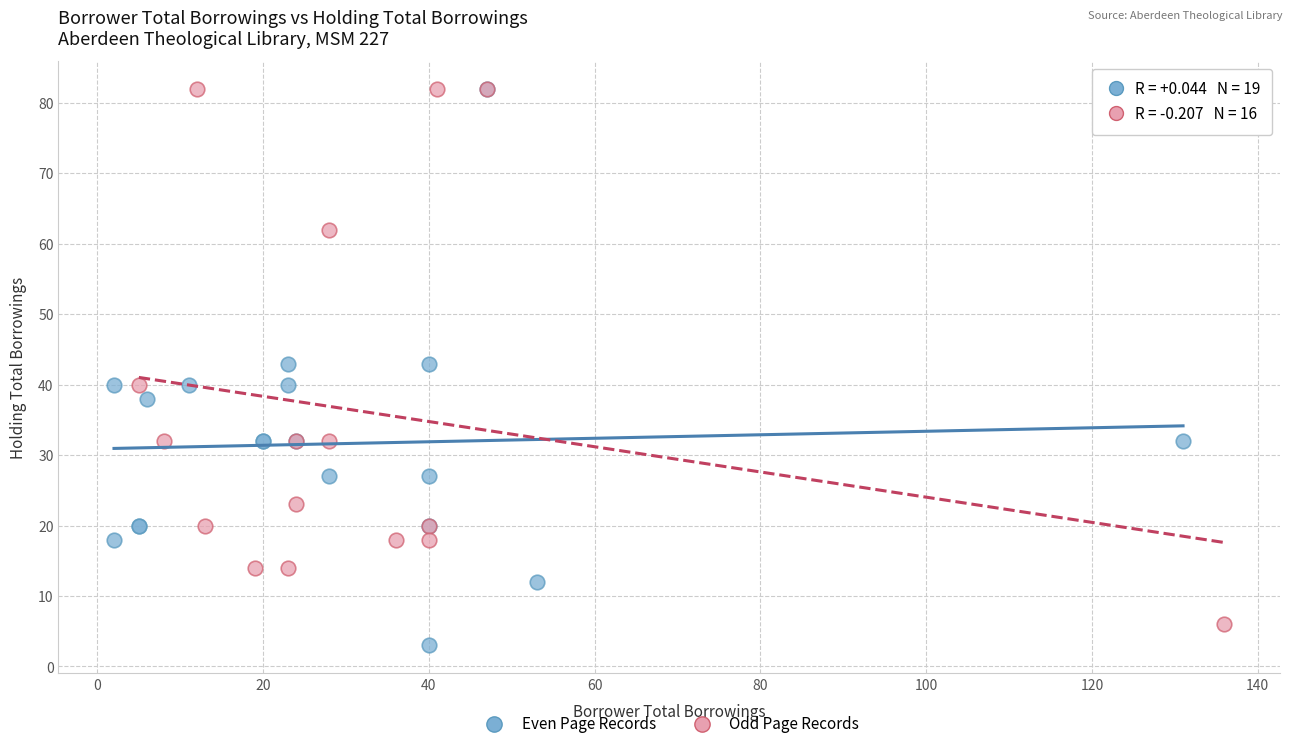

Which series has the largest Y range (max minus min)?

Even Page Records